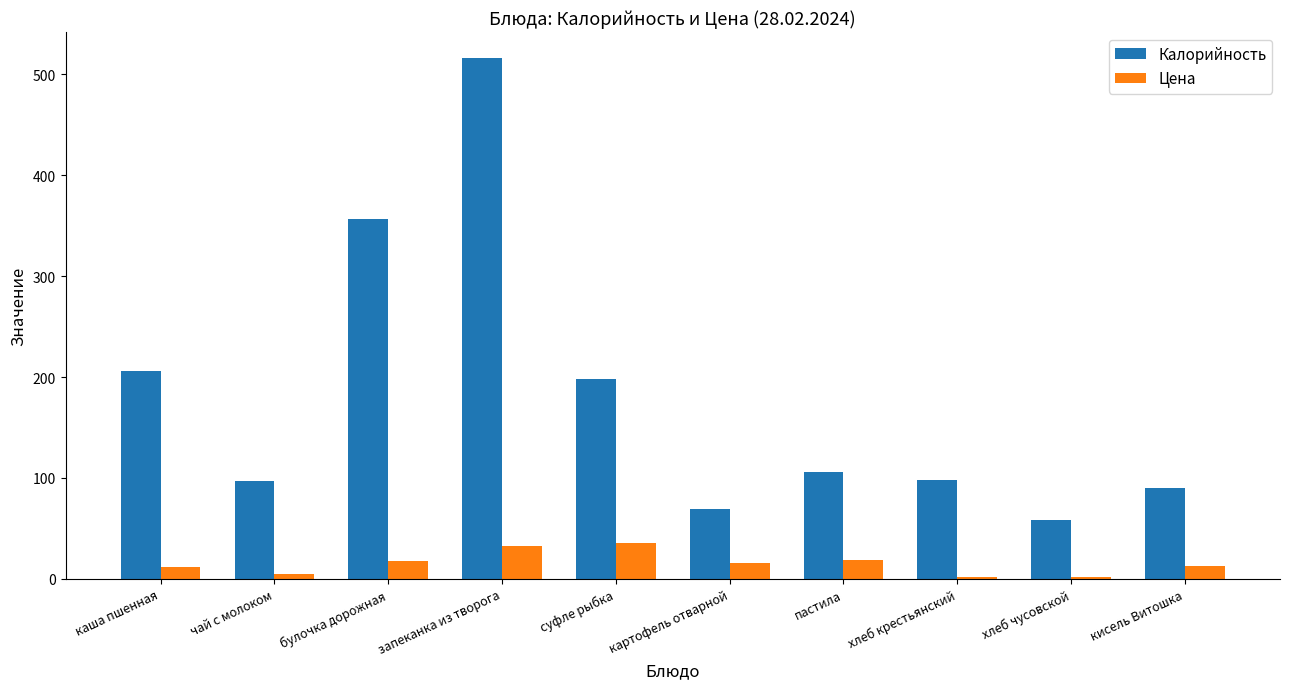

What is the total value across all series at картофель отварной?

85.0